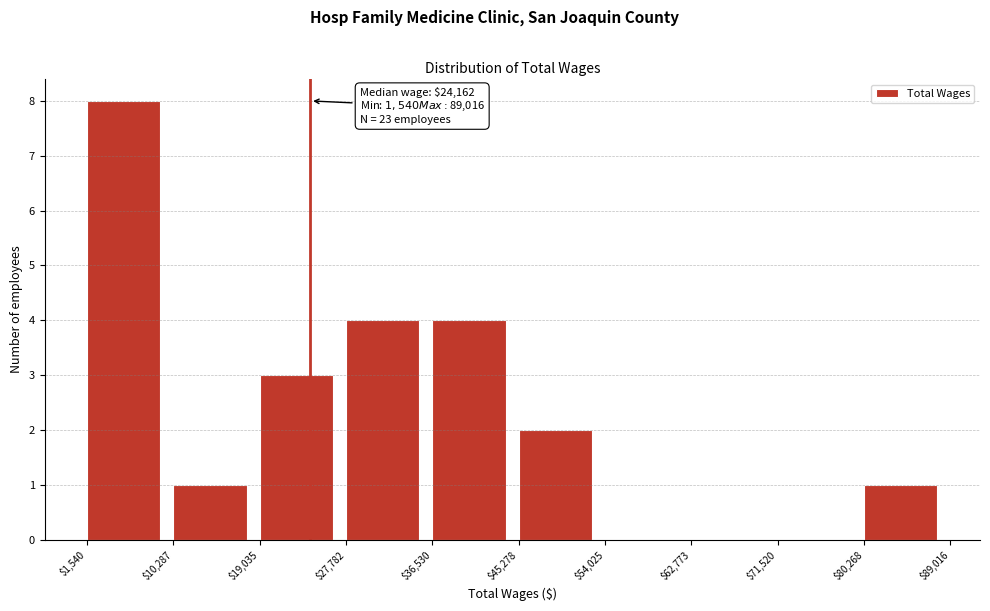

Over which range of the x-axis is the bar tallest?

$1,540 to $10,287